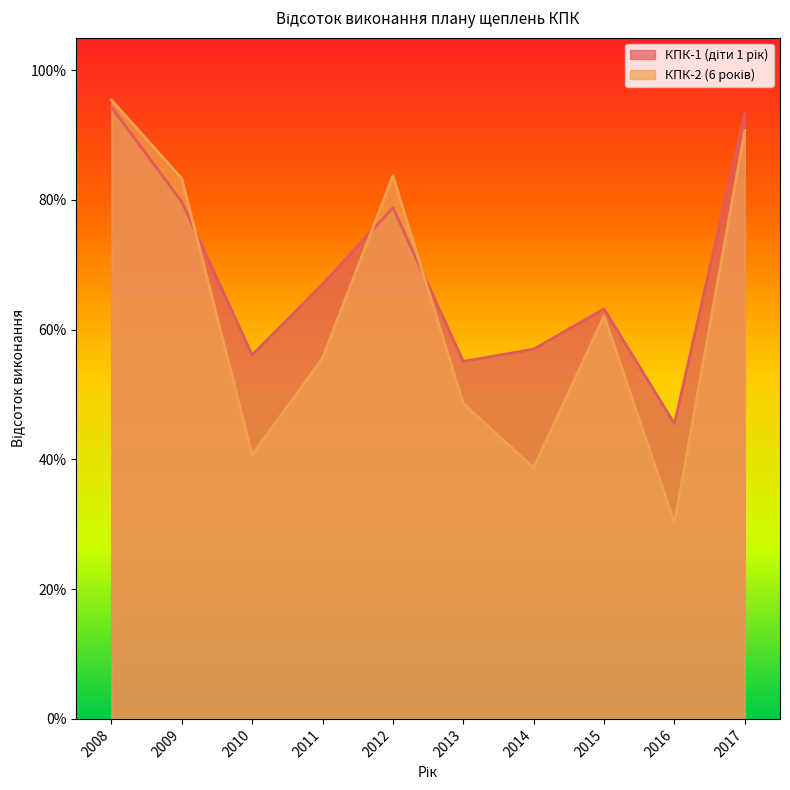

Where do КПК-2 (6 років) and КПК-1 (діти 1 рік) first cross each other?

2009 and 2010